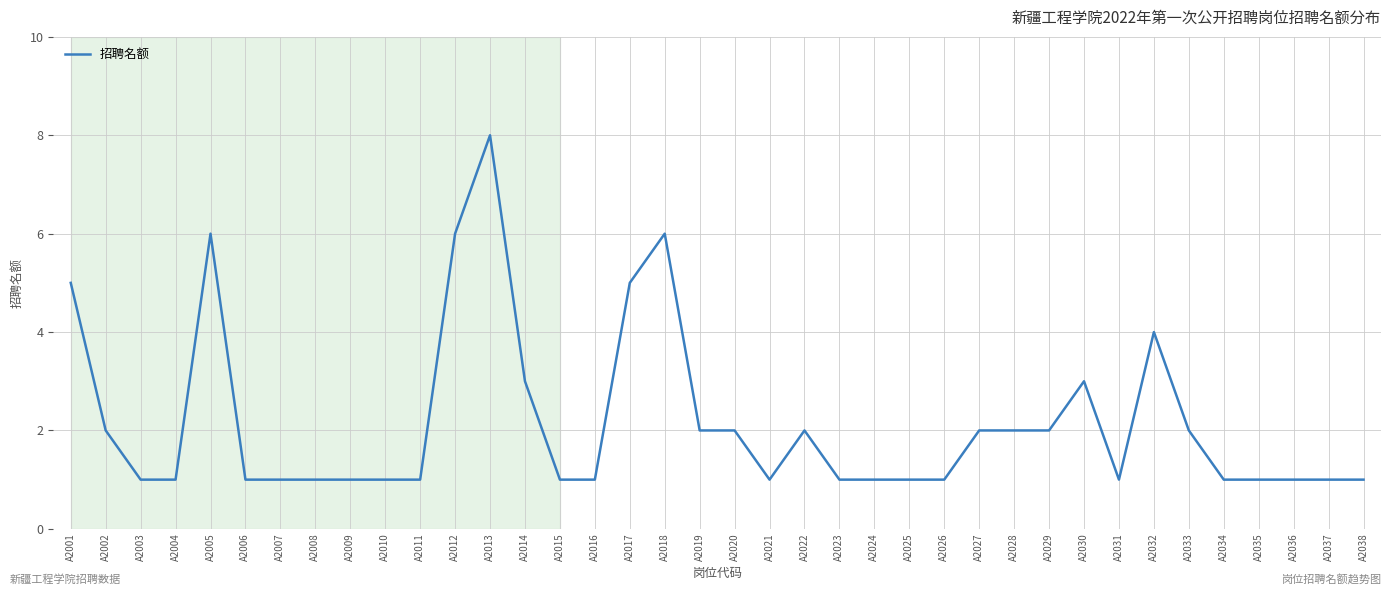

How many distinct data groups are displayed?

1